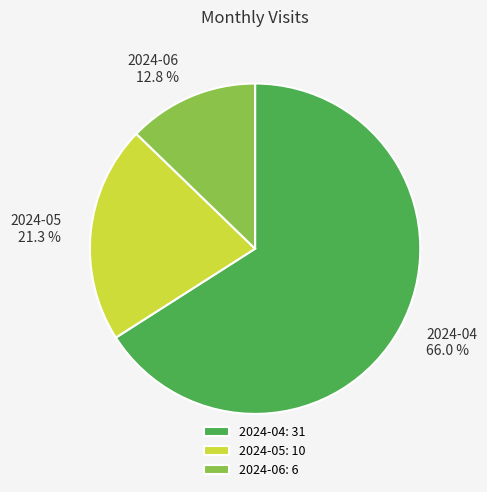

How many slices are in this pie chart?

3